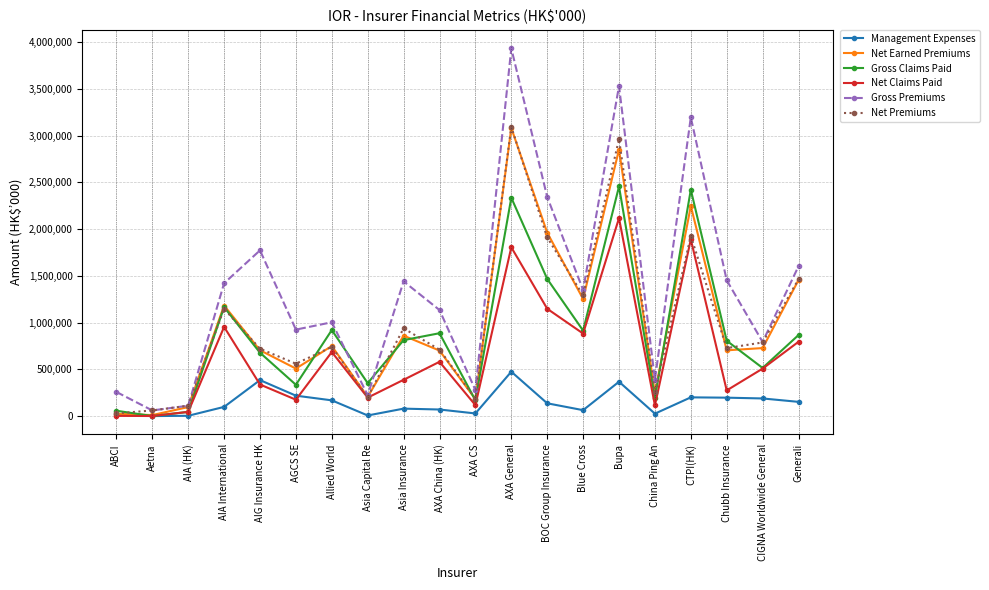

Which series has the largest total across all categories?

Gross Premiums